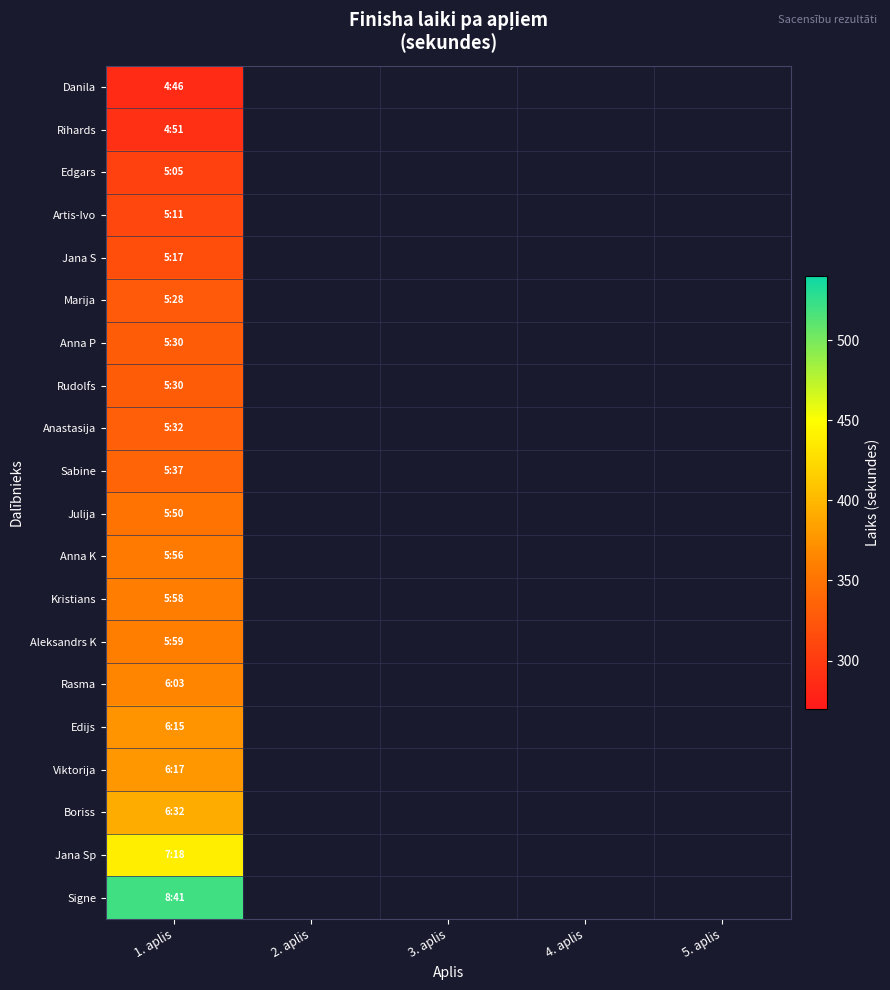

Which label corresponds to the smallest value in the chart?

2. aplis